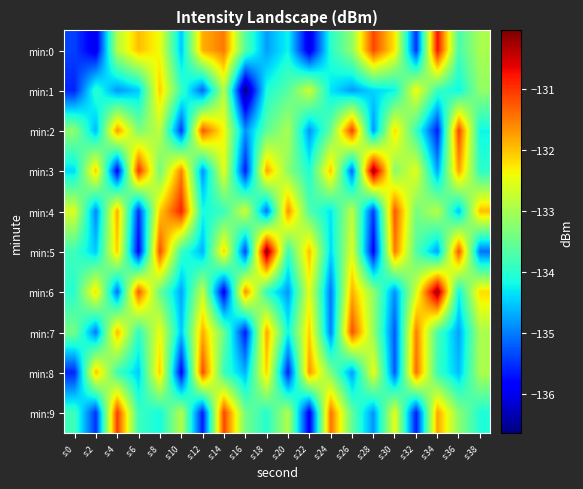

Reading left to right, transcribe all the data shown in this chart.

min:0: s:0=-135.4	s:2=-136.0	s:4=-132.9	s:6=-132.0	s:8=-132.4	s:10=-134.6	s:12=-131.9	s:14=-131.5	s:16=-133.7	s:18=-134.8	s:20=-134.2	s:22=-136.1	s:24=-134.0	s:26=-133.2	s:28=-131.1	s:30=-132.3	s:32=-135.5	s:34=-130.8	s:36=-133.8	s:38=-133.0
min:1: s:0=-135.6	s:2=-134.0	s:4=-134.8	s:6=-134.5	s:8=-132.1	s:10=-133.9	s:12=-135.2	s:14=-132.9	s:16=-136.7	s:18=-134.1	s:20=-133.6	s:22=-132.7	s:24=-134.3	s:26=-134.8	s:28=-134.4	s:30=-134.2	s:32=-132.4	s:34=-133.9	s:36=-134.2	s:38=-133.2
min:2: s:0=-133.2	s:2=-134.6	s:4=-131.7	s:6=-133.3	s:8=-132.8	s:10=-135.4	s:12=-131.2	s:14=-132.4	s:16=-134.9	s:18=-133.6	s:20=-133.0	s:22=-134.8	s:24=-133.5	s:26=-131.1	s:28=-134.9	s:30=-132.2	s:32=-133.9	s:34=-135.7	s:36=-131.1	s:38=-134.2
min:3: s:0=-134.4	s:2=-132.0	s:4=-135.9	s:6=-131.0	s:8=-133.4	s:10=-131.6	s:12=-134.9	s:14=-132.5	s:16=-135.7	s:18=-131.8	s:20=-133.2	s:22=-134.1	s:24=-132.0	s:26=-135.2	s:28=-130.1	s:30=-133.3	s:32=-132.5	s:34=-134.8	s:36=-131.8	s:38=-134.0
min:4: s:0=-132.6	s:2=-135.0	s:4=-131.8	s:6=-135.5	s:8=-132.1	s:10=-130.9	s:12=-134.2	s:14=-133.9	s:16=-132.7	s:18=-135.1	s:20=-131.6	s:22=-133.7	s:24=-134.3	s:26=-132.8	s:28=-135.4	s:30=-131.2	s:32=-133.4	s:34=-132.9	s:36=-134.6	s:38=-132.0
min:5: s:0=-133.8	s:2=-134.5	s:4=-132.1	s:6=-135.9	s:8=-131.2	s:10=-133.9	s:12=-134.7	s:14=-132.1	s:16=-135.4	s:18=-130.0	s:20=-133.9	s:22=-132.0	s:24=-134.4	s:26=-132.6	s:28=-135.9	s:30=-131.5	s:32=-133.7	s:34=-134.8	s:36=-131.2	s:38=-135.1
min:6: s:0=-134.0	s:2=-132.2	s:4=-135.1	s:6=-131.3	s:8=-133.5	s:10=-134.8	s:12=-132.8	s:14=-136.0	s:16=-131.6	s:18=-134.0	s:20=-134.8	s:22=-132.5	s:24=-135.1	s:26=-131.9	s:28=-133.2	s:30=-134.9	s:32=-132.7	s:34=-130.1	s:36=-134.2	s:38=-132.2
min:7: s:0=-133.4	s:2=-135.0	s:4=-131.9	s:6=-134.0	s:8=-132.4	s:10=-134.6	s:12=-131.9	s:14=-133.5	s:16=-135.7	s:18=-131.8	s:20=-134.2	s:22=-132.1	s:24=-135.0	s:26=-131.2	s:28=-133.1	s:30=-135.3	s:32=-131.5	s:34=-133.8	s:36=-134.8	s:38=-133.0
min:8: s:0=-135.6	s:2=-132.0	s:4=-133.8	s:6=-134.5	s:8=-132.1	s:10=-135.9	s:12=-131.2	s:14=-133.9	s:16=-134.7	s:18=-132.1	s:20=-135.6	s:22=-131.7	s:24=-133.3	s:26=-134.8	s:28=-132.4	s:30=-135.2	s:32=-131.4	s:34=-133.9	s:36=-134.6	s:38=-133.0
min:9: s:0=-133.8	s:2=-135.5	s:4=-131.1	s:6=-133.9	s:8=-134.2	s:10=-132.9	s:12=-135.7	s:14=-131.1	s:16=-133.4	s:18=-134.0	s:20=-132.9	s:22=-136.0	s:24=-131.4	s:26=-133.6	s:28=-134.9	s:30=-132.5	s:32=-135.7	s:34=-131.8	s:36=-133.2	s:38=-134.1